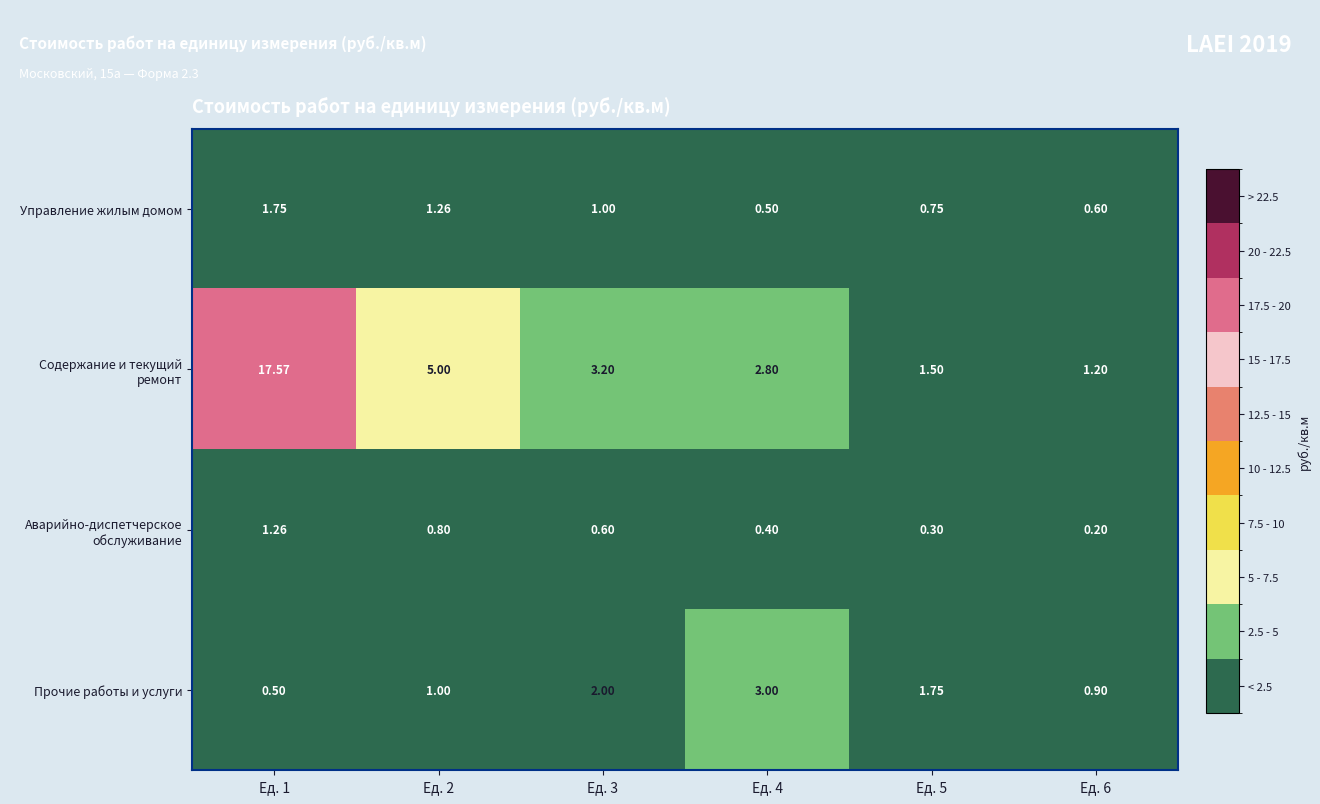

At how many categories does at least one series exceed 16?

1